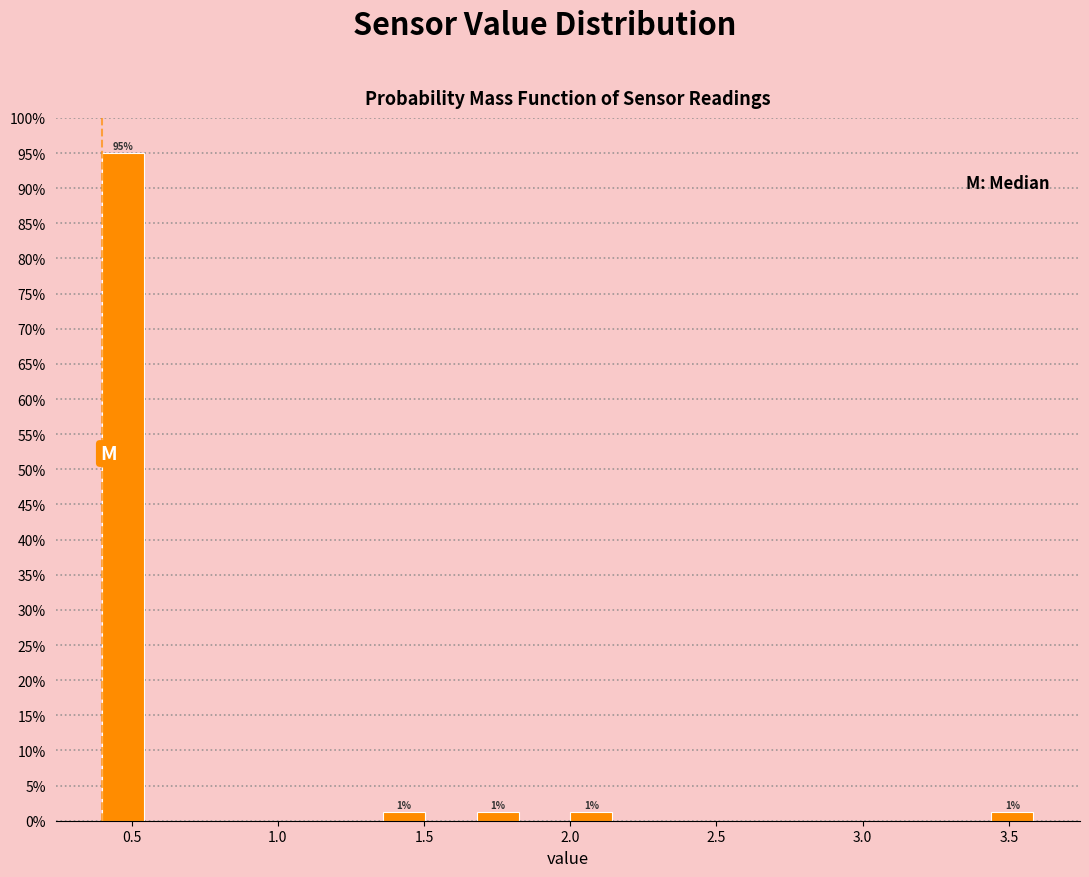

Read against the x-axis, roughly where is the centre of the tallest bar?

0.45